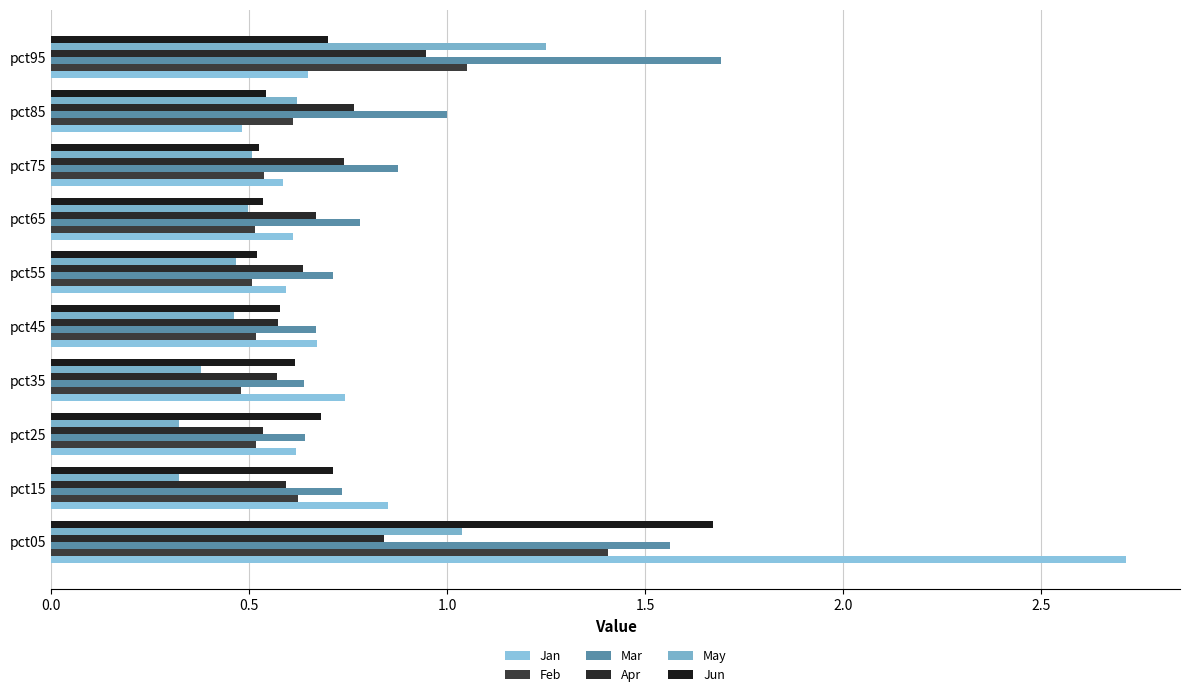

At which label is Jan closest to 1?

pct15